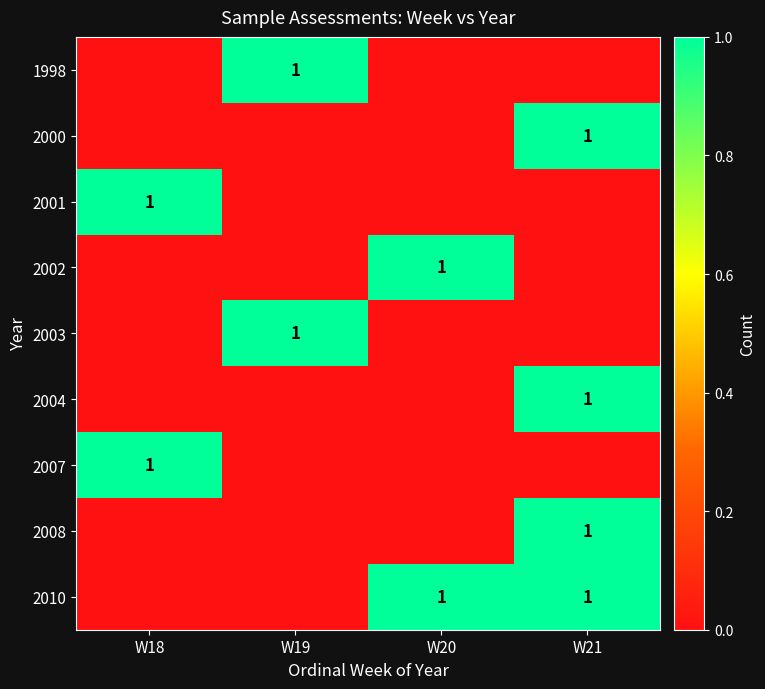

Which label corresponds to the smallest value in the chart?

W18